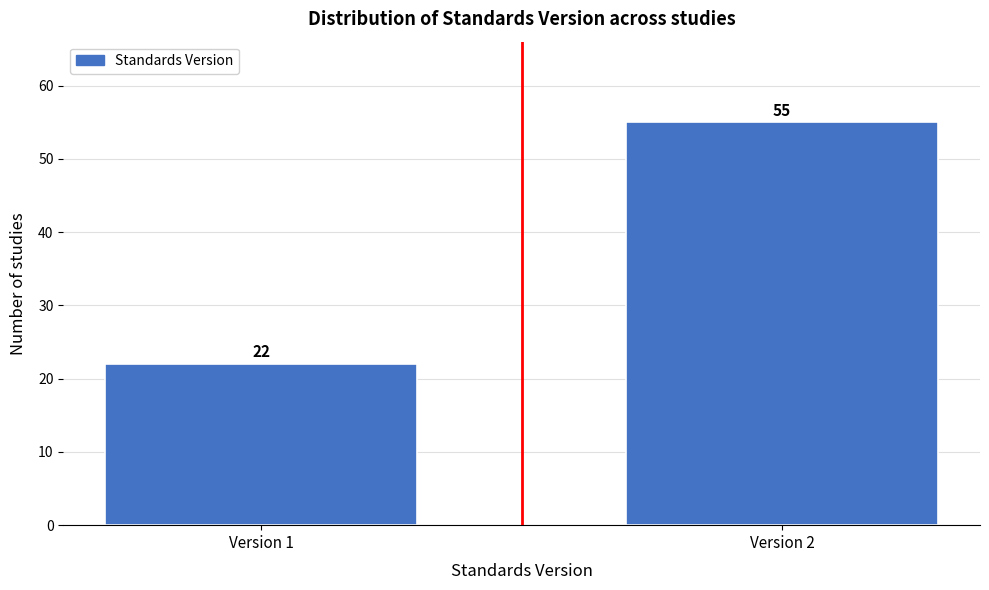

Reading left to right, what are all the values shown in this chart?

22	55